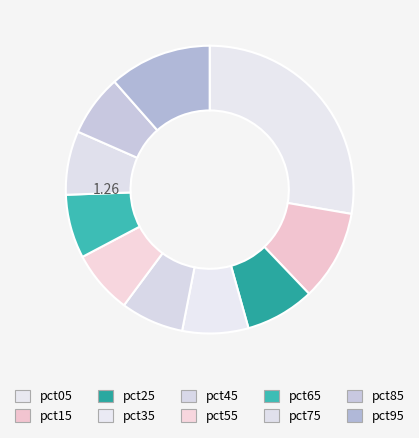

Count the number of slices in the pie.

10